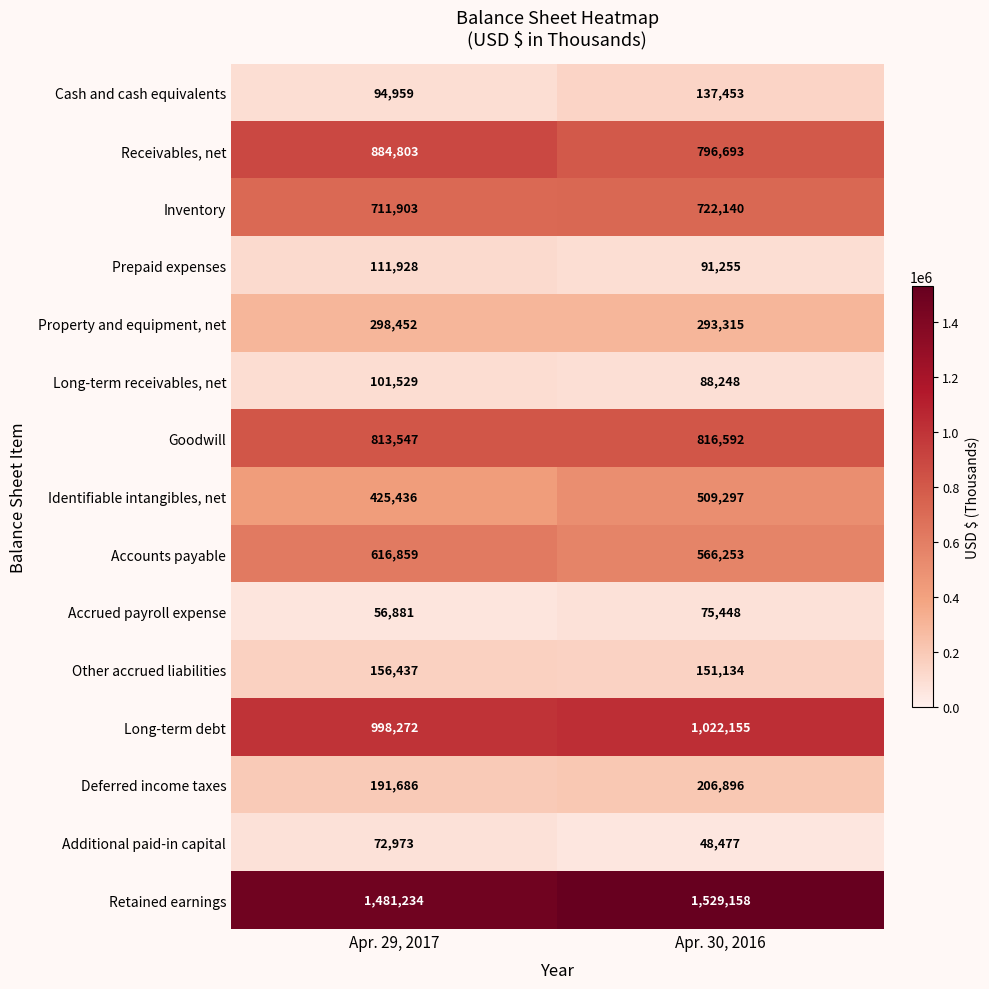

At which label is Cash and cash equivalents closest to 116206?

Apr. 29, 2017